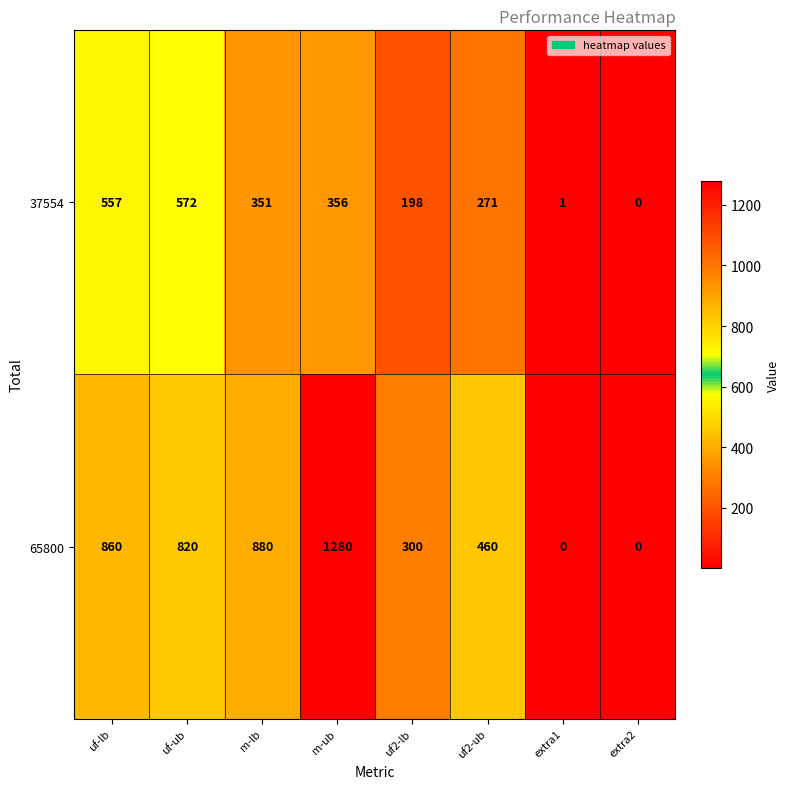

List the series in order of their peak value, lowest first.

37554, 65800